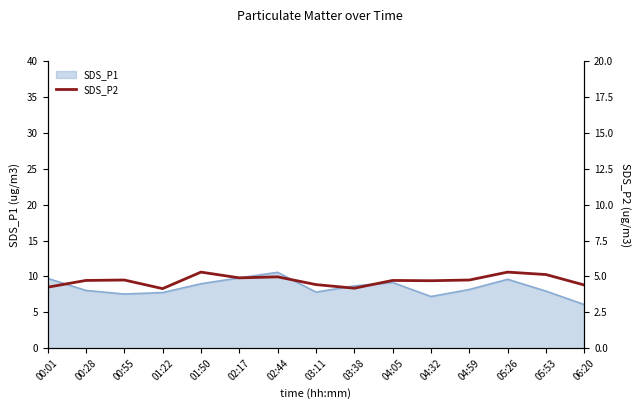

The SDS_P1 series shows 4.0 at 00:55. True or false?

False